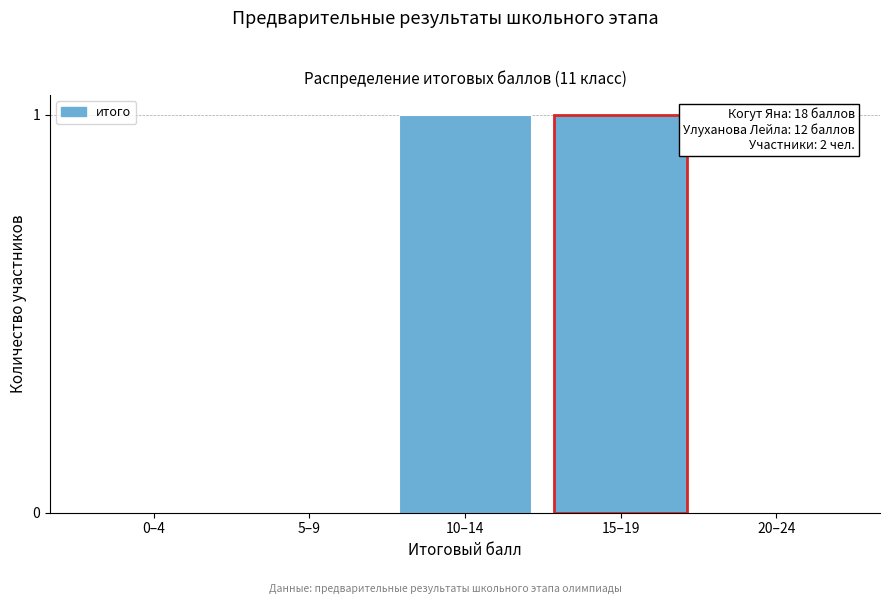

Reading right to left, what are all the values shown in this chart?

20–24=0	15–19=1	10–14=1	5–9=0	0–4=0